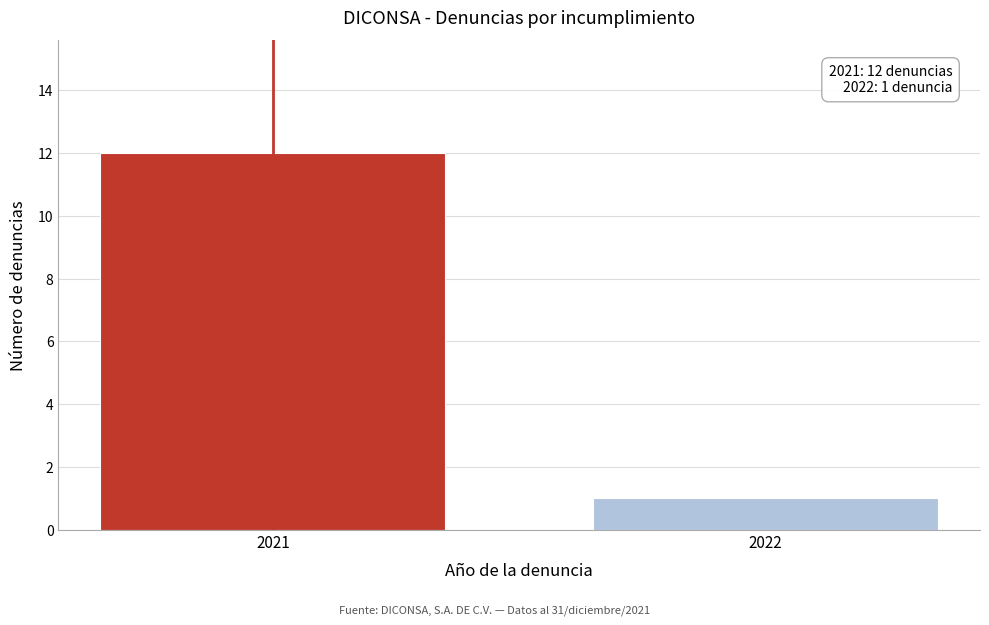

Reading left to right, list all the values displayed in this chart.

2021=12	2022=1